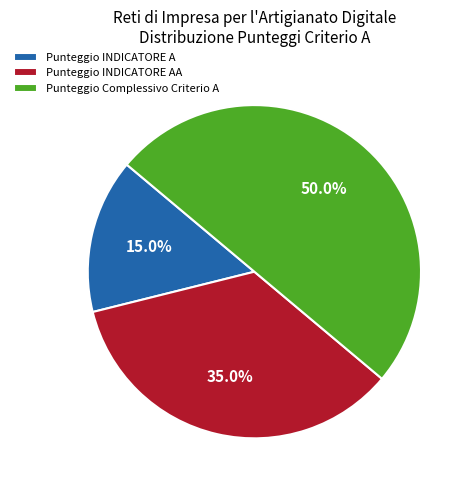

What is the largest slice in the pie chart?

Punteggio Complessivo Criterio A